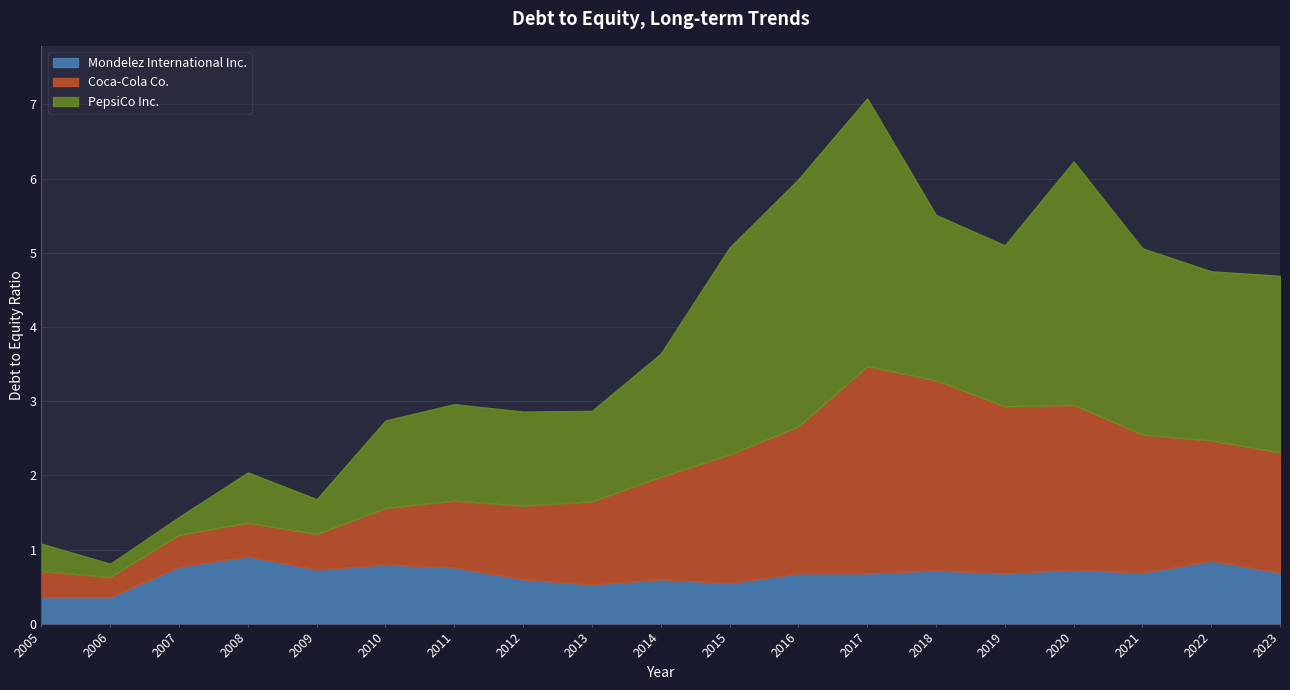

What are all the series names shown in the legend?

Mondelez International Inc., Coca-Cola Co., PepsiCo Inc.